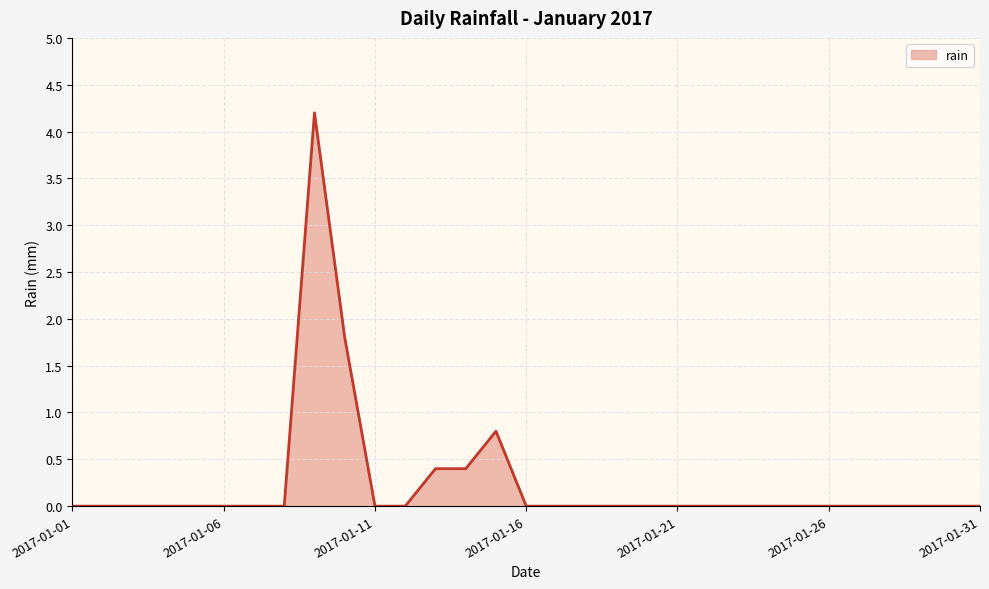

Reading right to left, list all the values displayed in this chart.

0.0	0.0	0.0	0.0	0.0	0.0	0.0	0.0	0.0	0.0	0.0	0.0	0.0	0.0	0.0	0.0	0.8	0.4	0.4	0.0	0.0	1.8	4.2	0.0	0.0	0.0	0.0	0.0	0.0	0.0	0.0